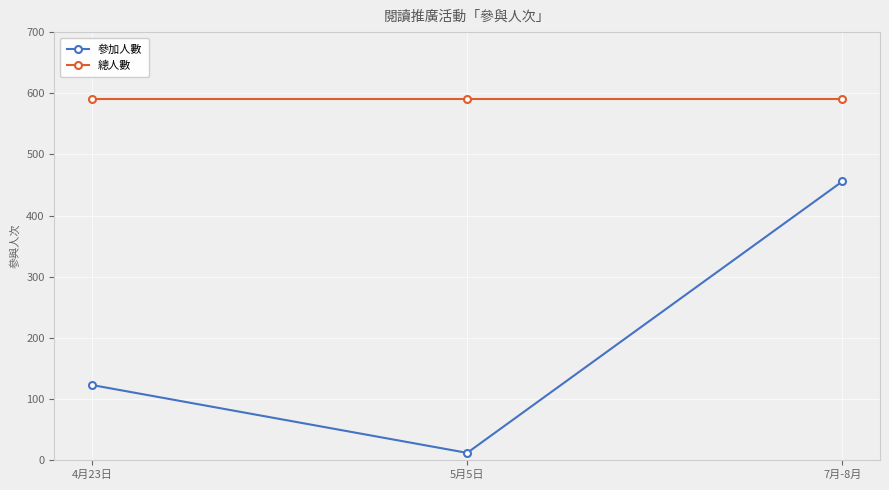

Reading right to left, list all the values displayed in this chart.

參加人數: 7月-8月=456	5月5日=12	4月23日=123
總人數: 7月-8月=591	5月5日=591	4月23日=591